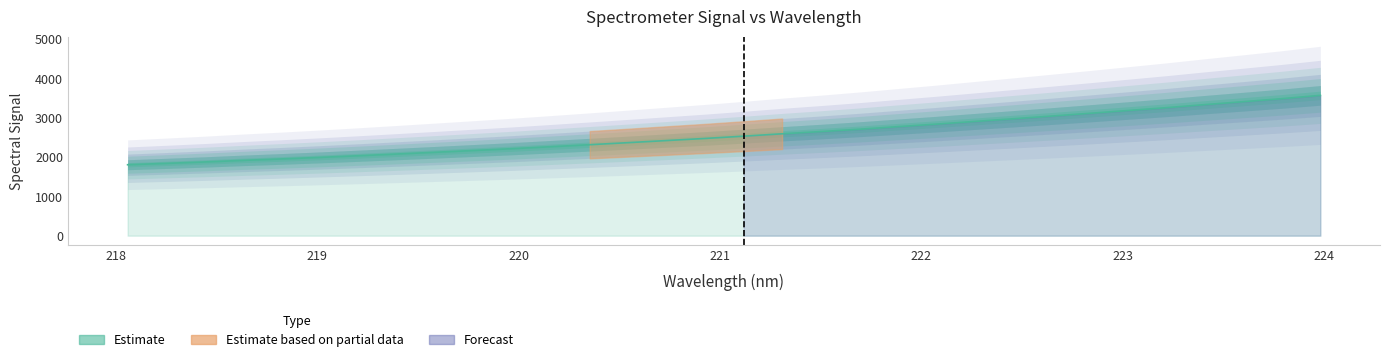

The value at 219.3979 is 2079.1. True or false?

True